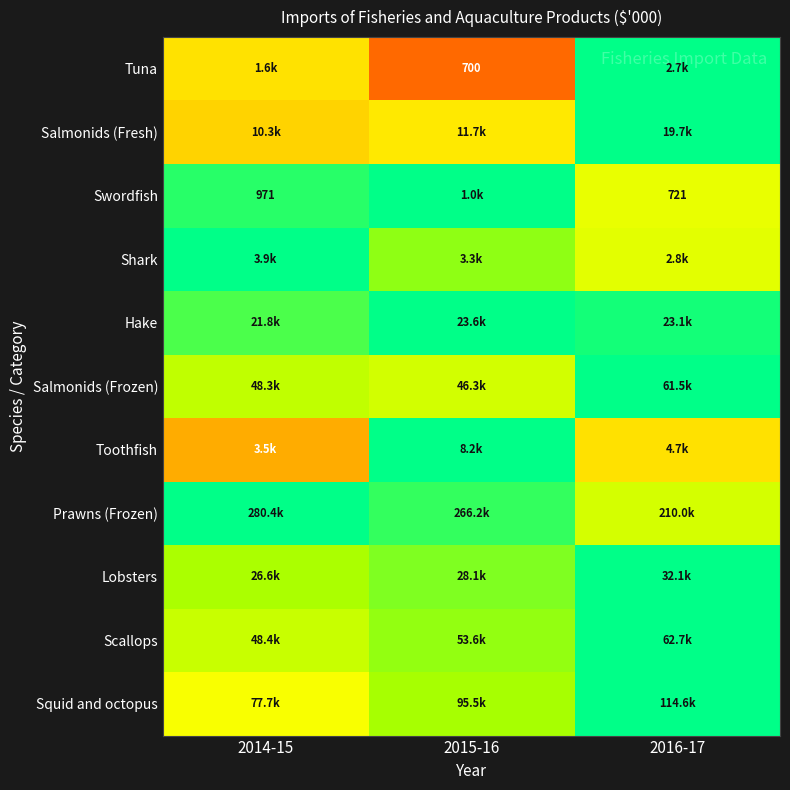

Count the number of data series in this chart.

11